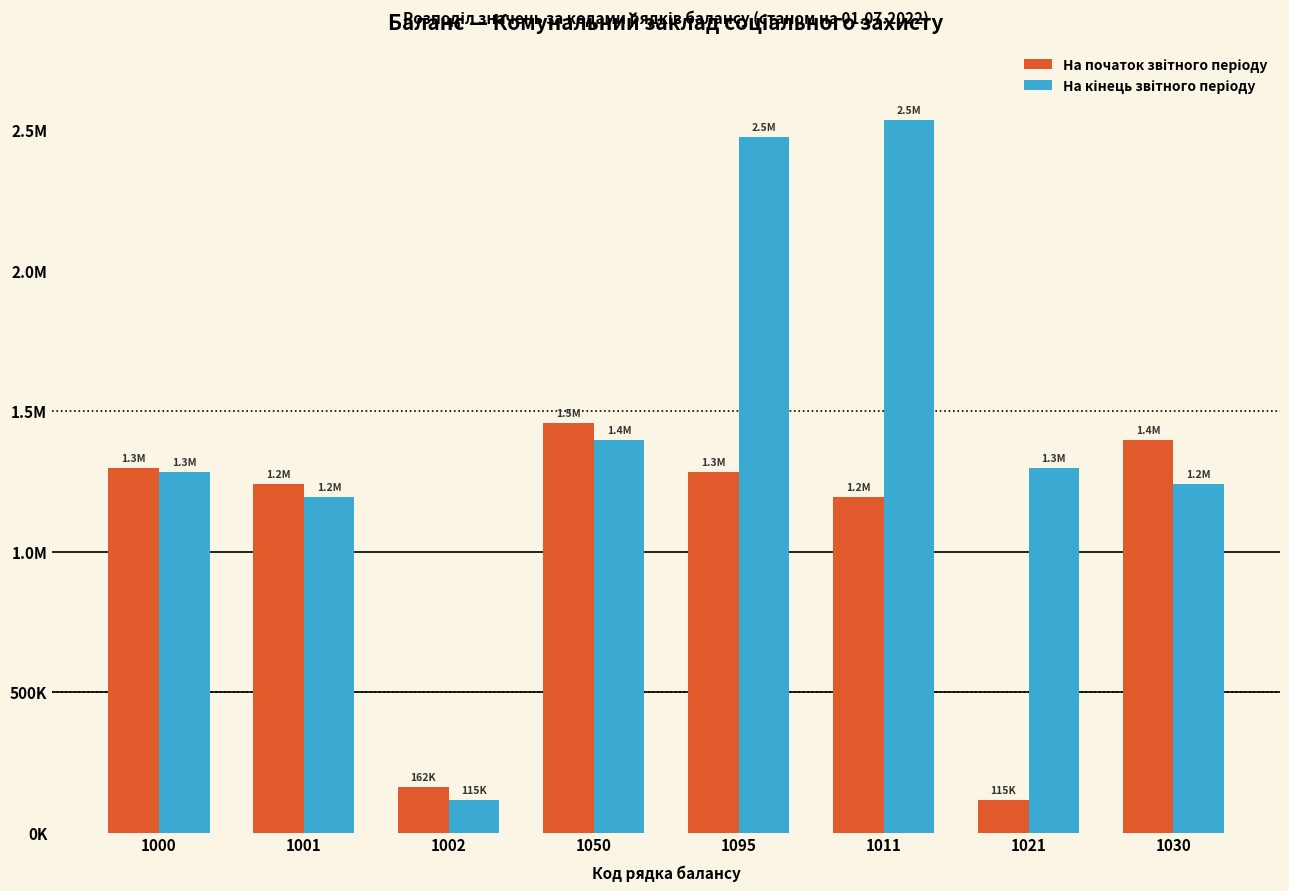

Are the bars grouped side by side (vs. stacked)?

Yes